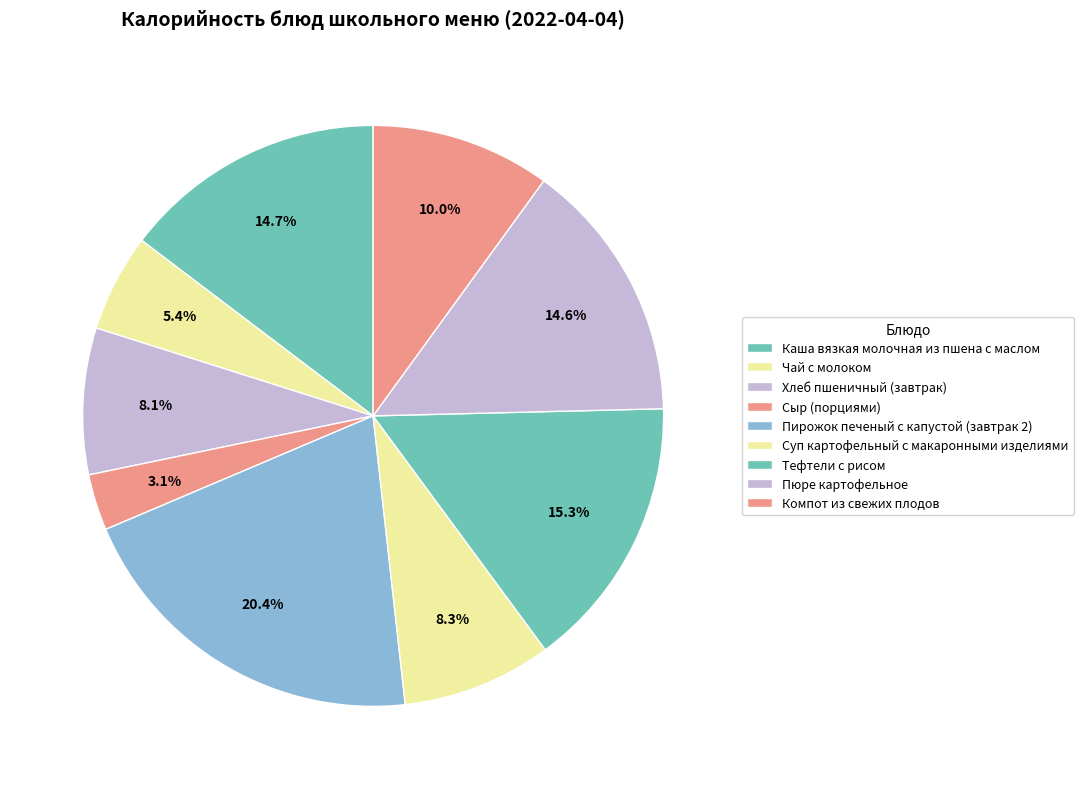

Rank the categories by value from lowest to highest.

Сыр (порциями), Чай с молоком, Хлеб пшеничный (завтрак), Суп картофельный с макаронными изделиями, Компот из свежих плодов, Пюре картофельное, Каша вязкая молочная из пшена с маслом, Тефтели с рисом, Пирожок печеный с капустой (завтрак 2)